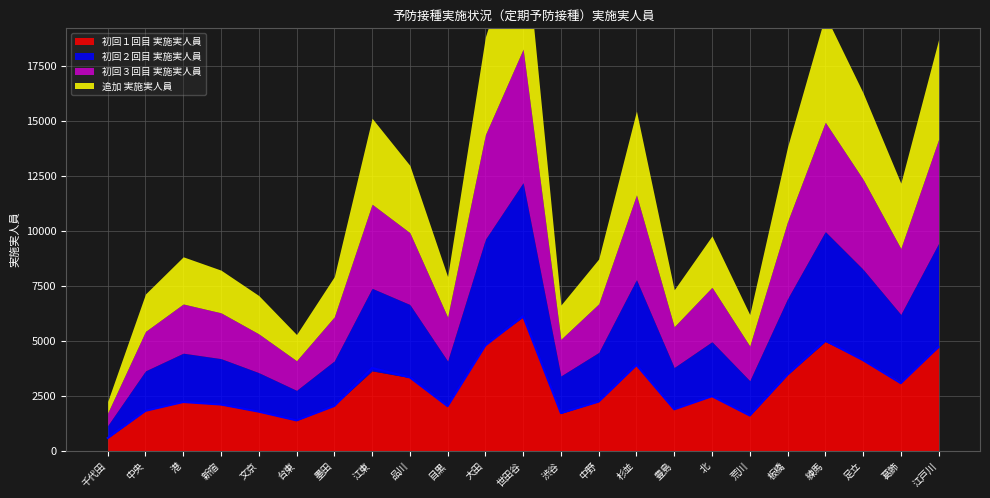

What is the average value of the 初回２回目 実施実人員 series?

2865